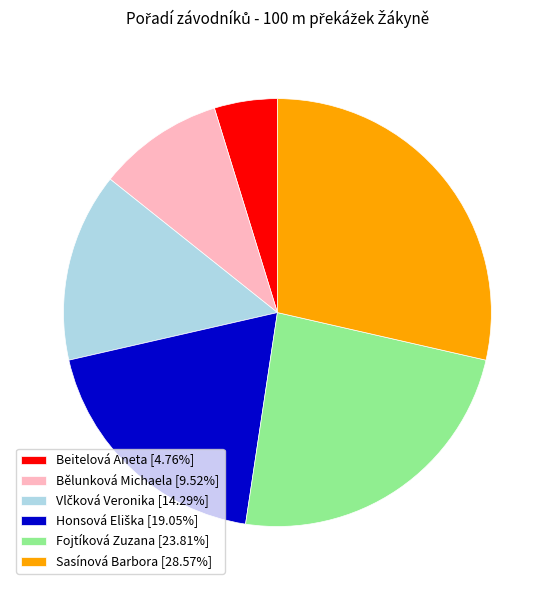

What is the smallest slice in the pie chart?

Beitelová Aneta